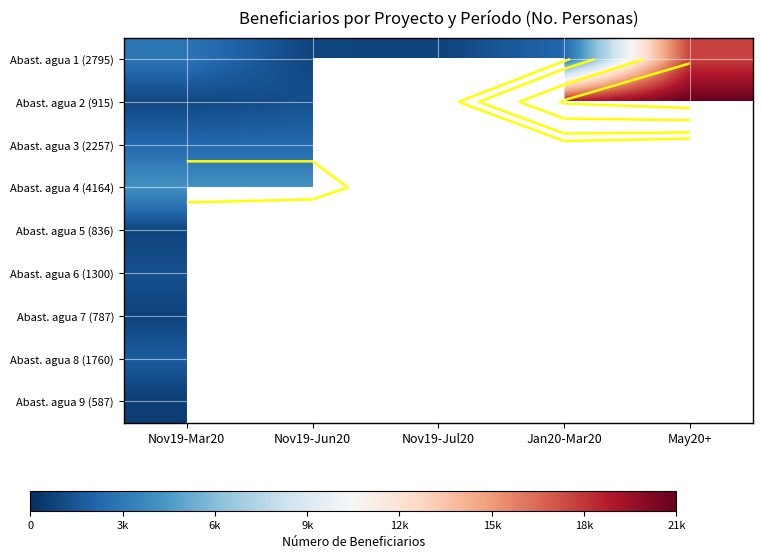

At how many categories does at least one series exceed 2160?

4